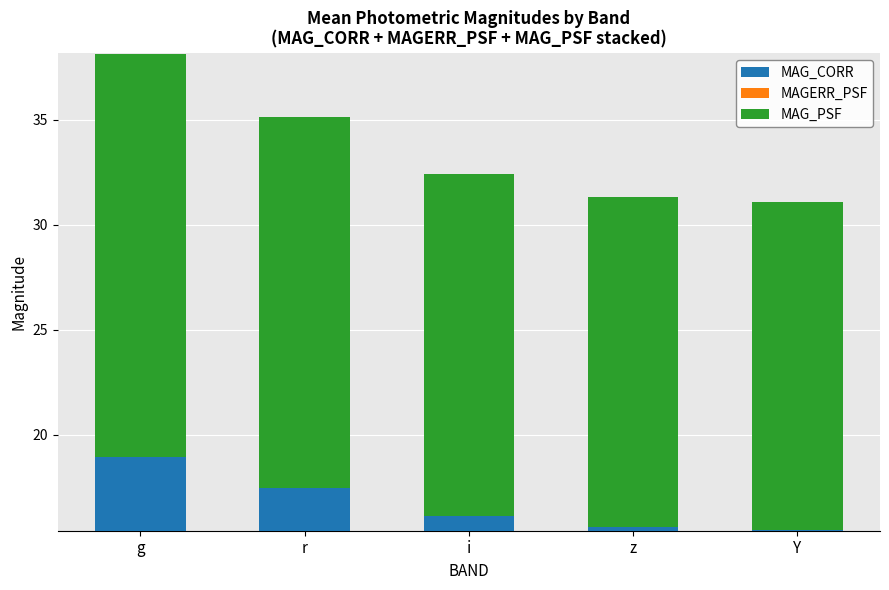

What is the label of the 5th bar from the right?

g